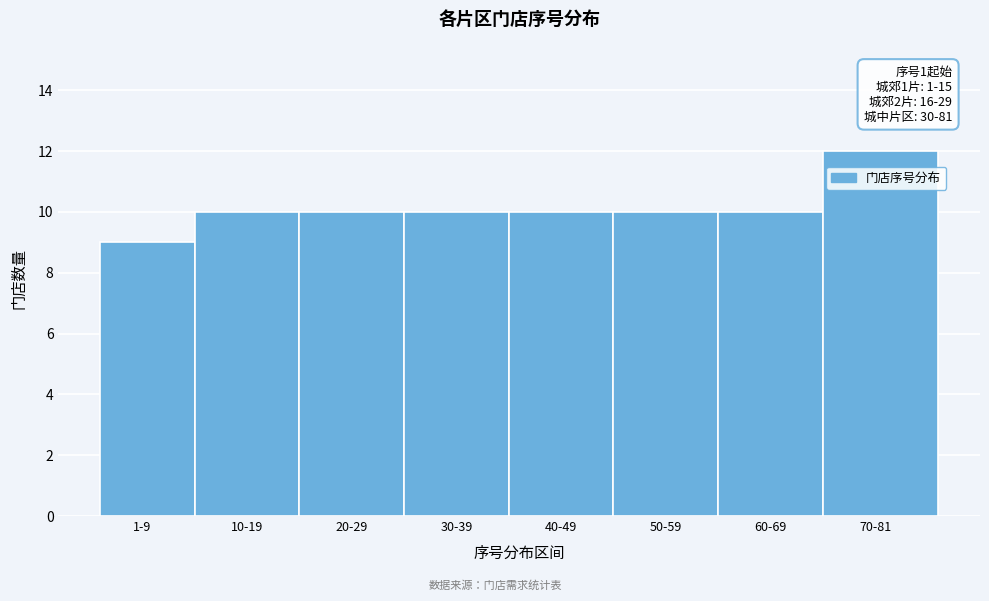

Reading left to right, what are all the values shown in this chart?

9	10	10	10	10	10	10	12